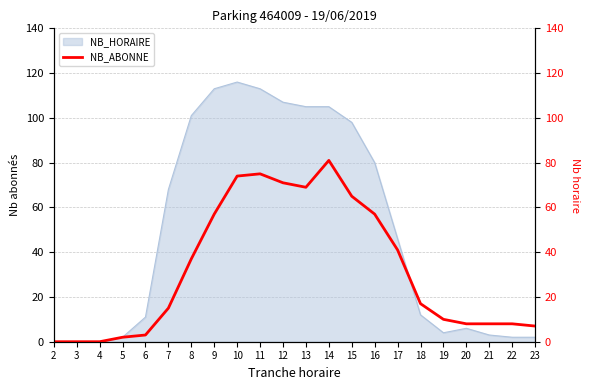

The chart shows a value of 0 at 4. True or false?

True